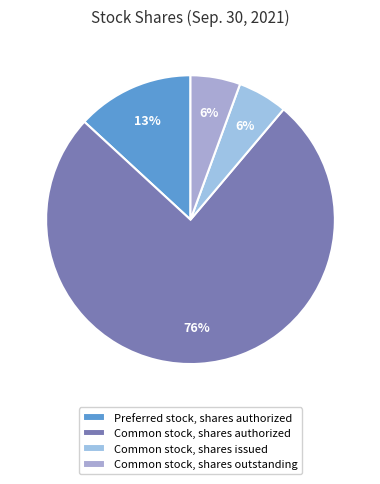

Which slice represents more than half of the pie?

Common stock, shares authorized